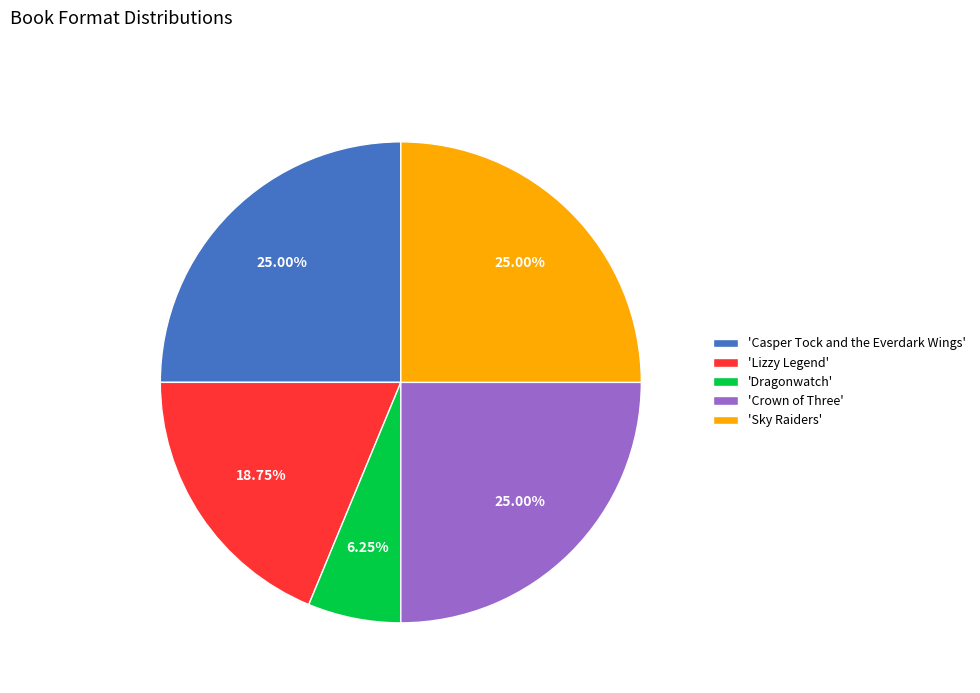

Between 'Casper Tock and the Everdark Wings' and 'Lizzy Legend', which is larger?

'Casper Tock and the Everdark Wings'